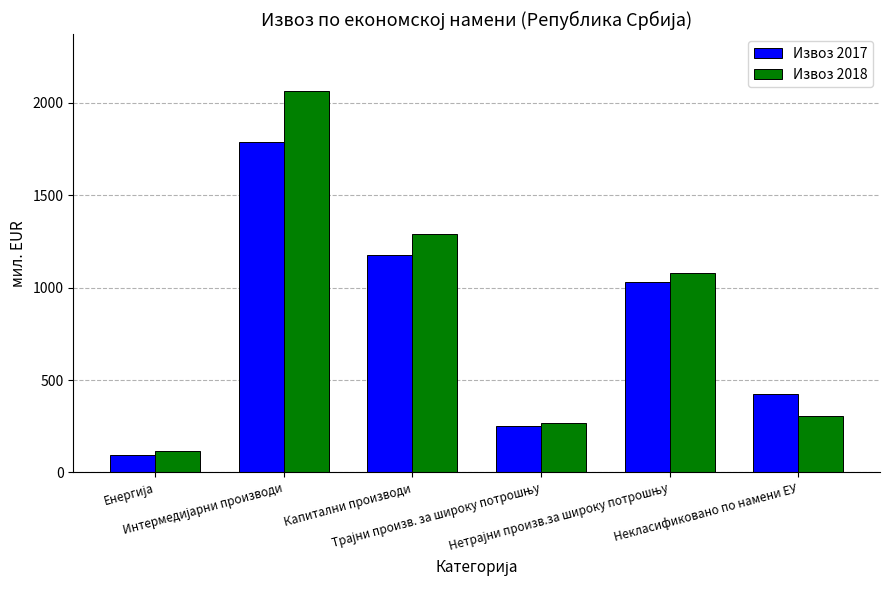

At how many categories does at least one series exceed 604?

3